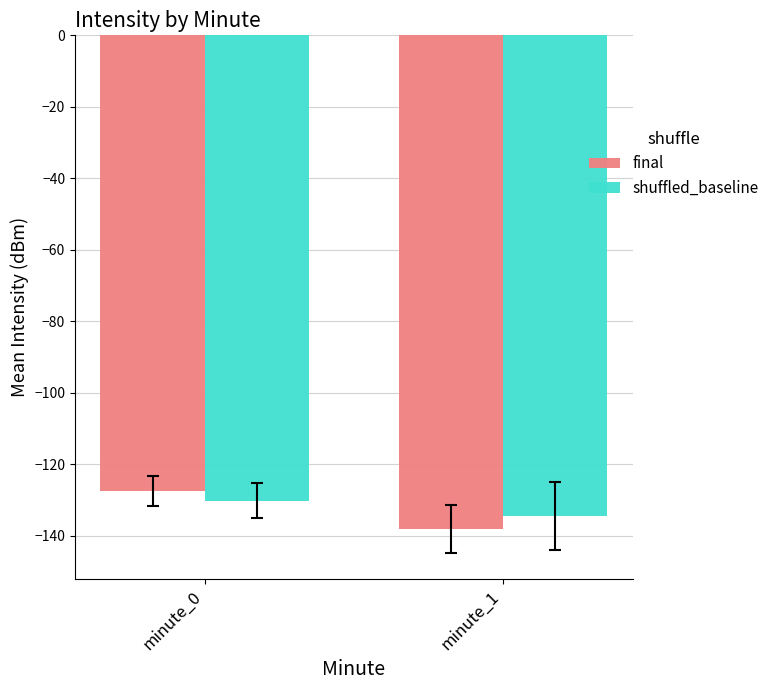

Is the value of final at minute_1 greater than the value of shuffled_baseline at minute_1?

No